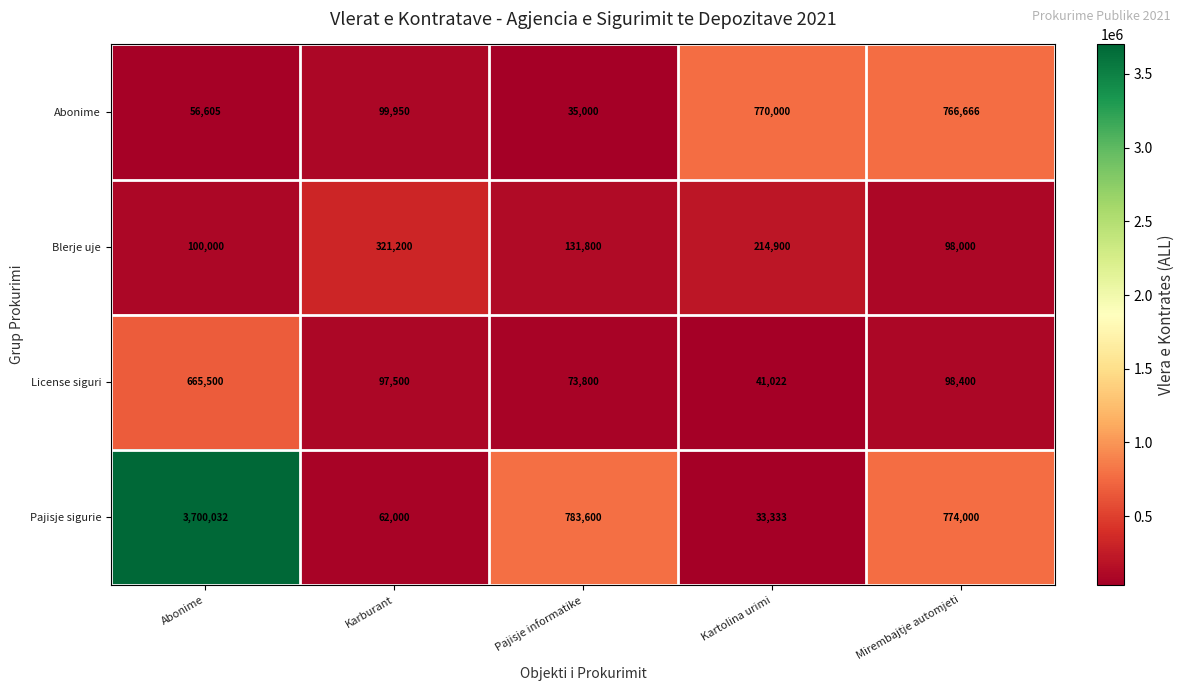

Reading left to right, what are all the values shown in this chart?

Abonime: Abonime=56605	Karburant=99950	Pajisje informatike=35000	Kartolina urimi=770000	Mirembajtje automjeti=766666
Blerje uje: Abonime=100000	Karburant=321200	Pajisje informatike=131800	Kartolina urimi=214900	Mirembajtje automjeti=98000
License siguri: Abonime=665500	Karburant=97500	Pajisje informatike=73800	Kartolina urimi=41022	Mirembajtje automjeti=98400
Pajisje sigurie: Abonime=3700032	Karburant=62000	Pajisje informatike=783600	Kartolina urimi=33333	Mirembajtje automjeti=774000